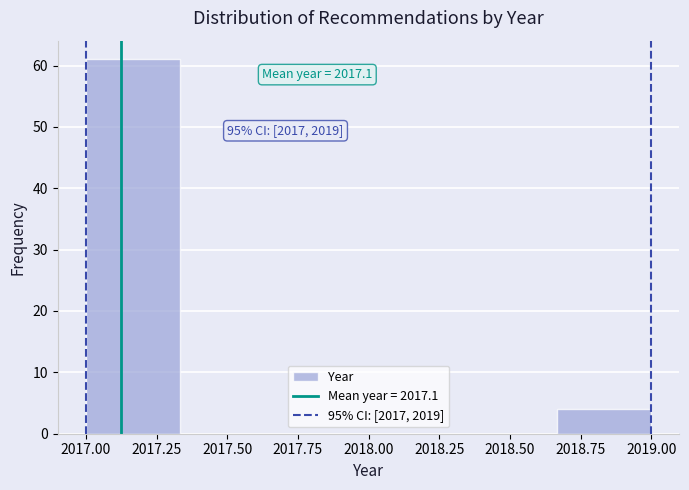

Over which range of the x-axis is the bar tallest?

2017.00 to 2017.35